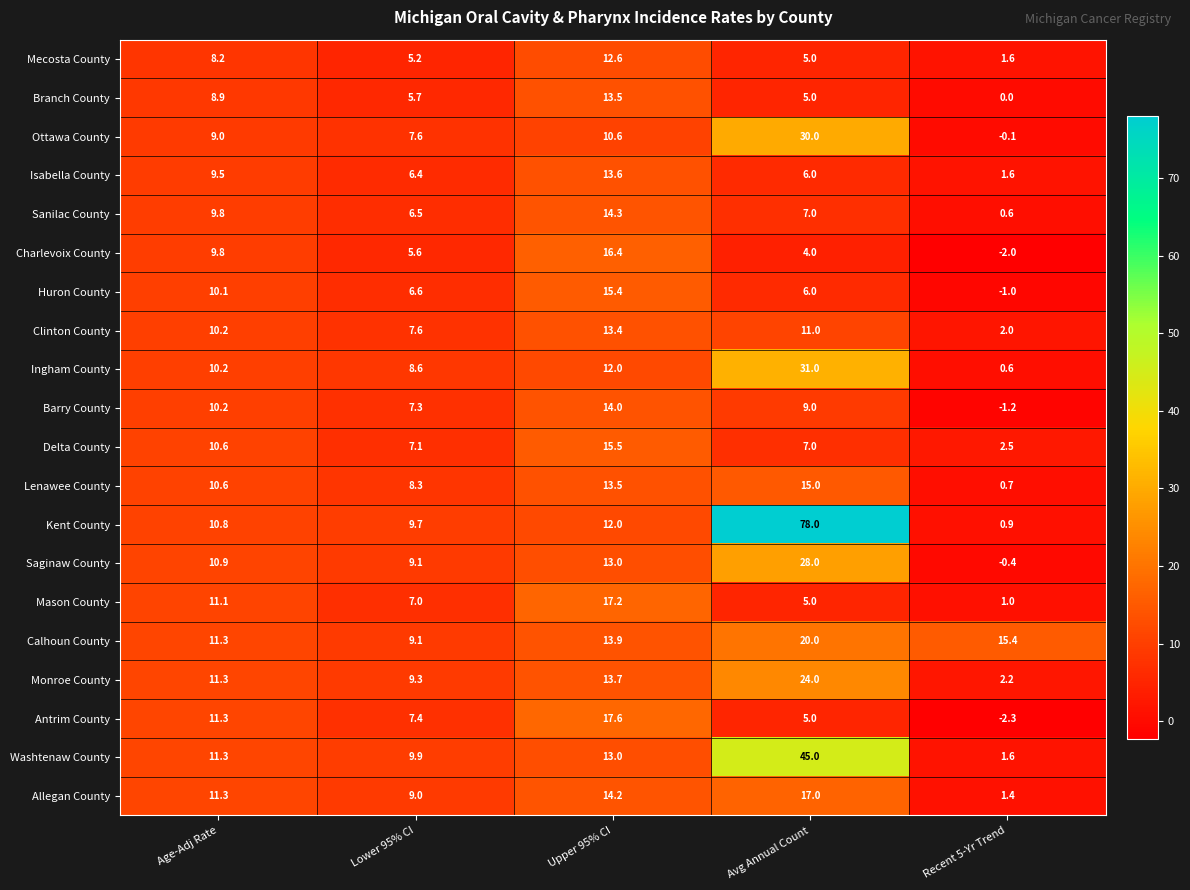

Which label corresponds to the largest value in the chart?

Avg Annual Count